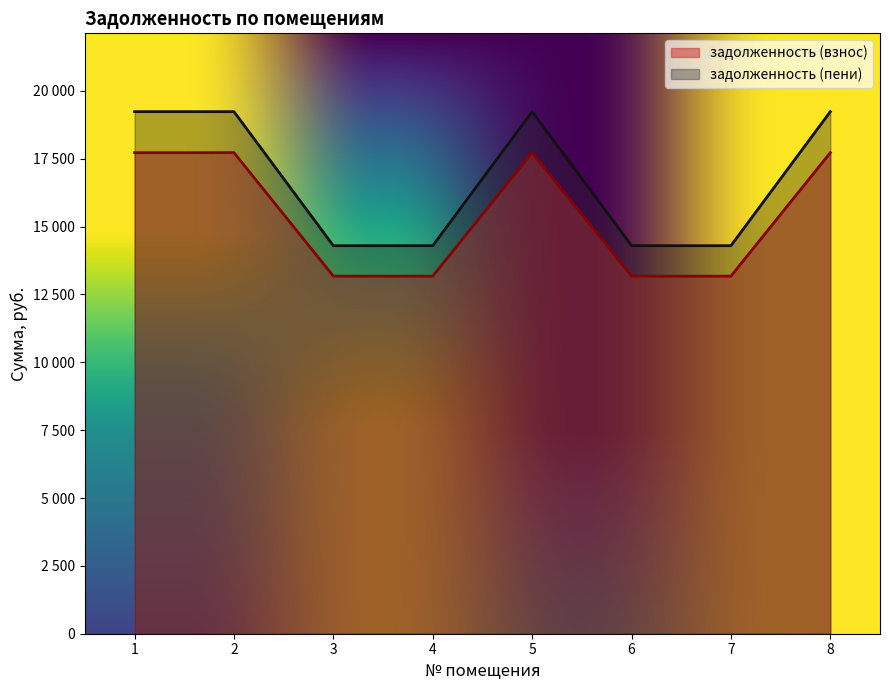

The value of задолженность (пени) at 1 is 7407.8. True or false?

False